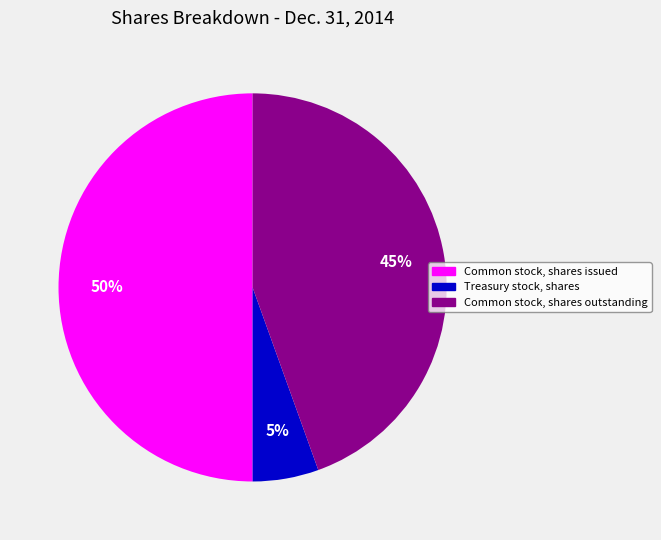

Rank the categories by value from lowest to highest.

Treasury stock, shares, Common stock, shares outstanding, Common stock, shares issued